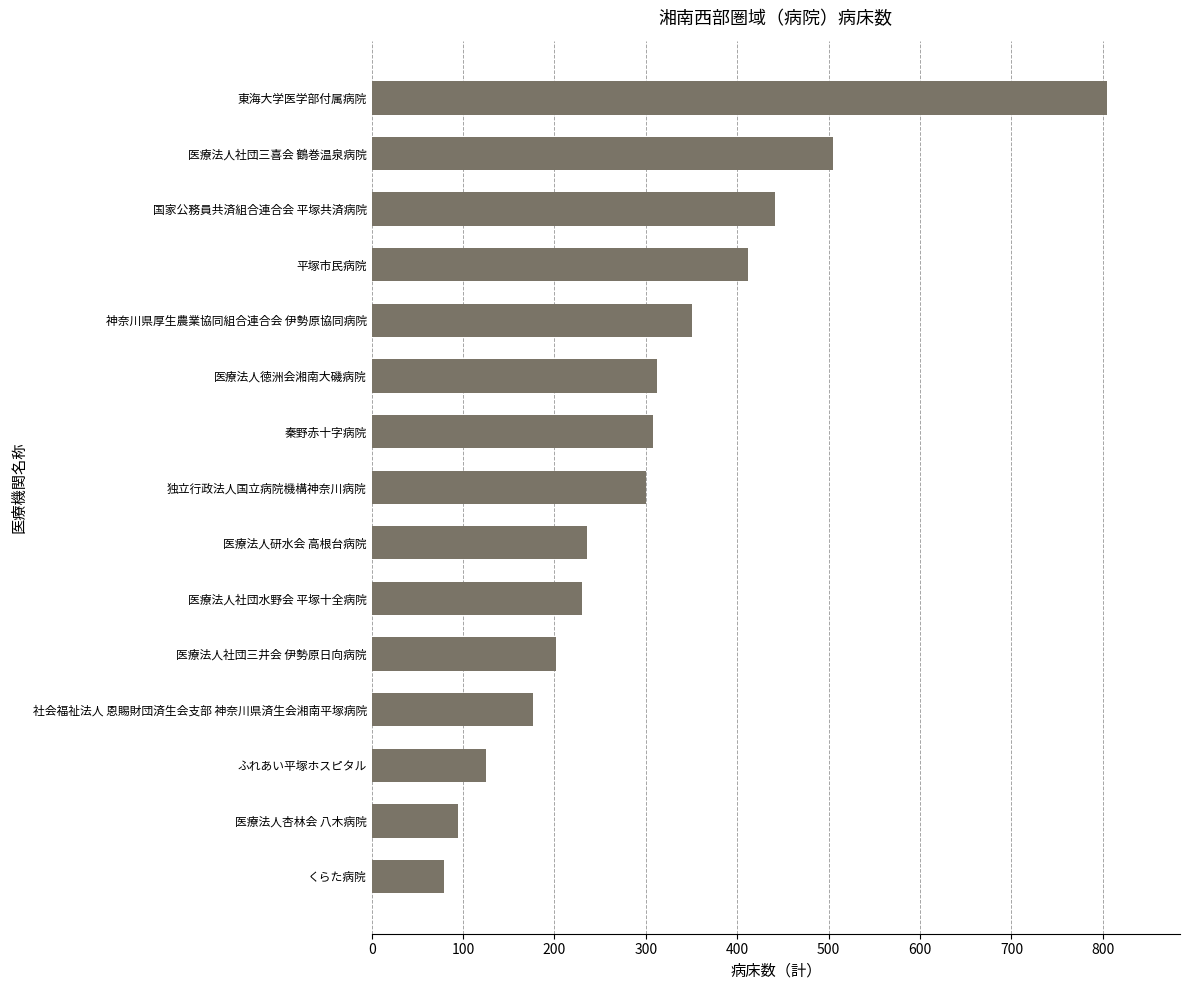

Reading top to bottom, list all the values displayed in this chart.

804	505	441	412	350	312	308	300	236	230	202	176	125	94	79